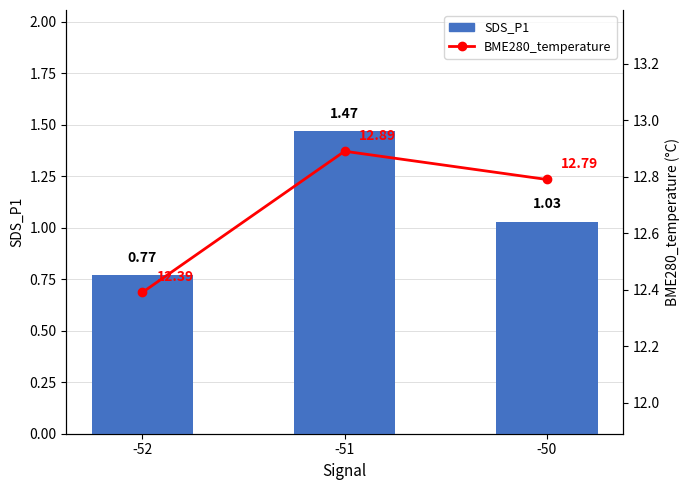

What is the difference between the SDS_P1 values at -51 and -50?

0.4